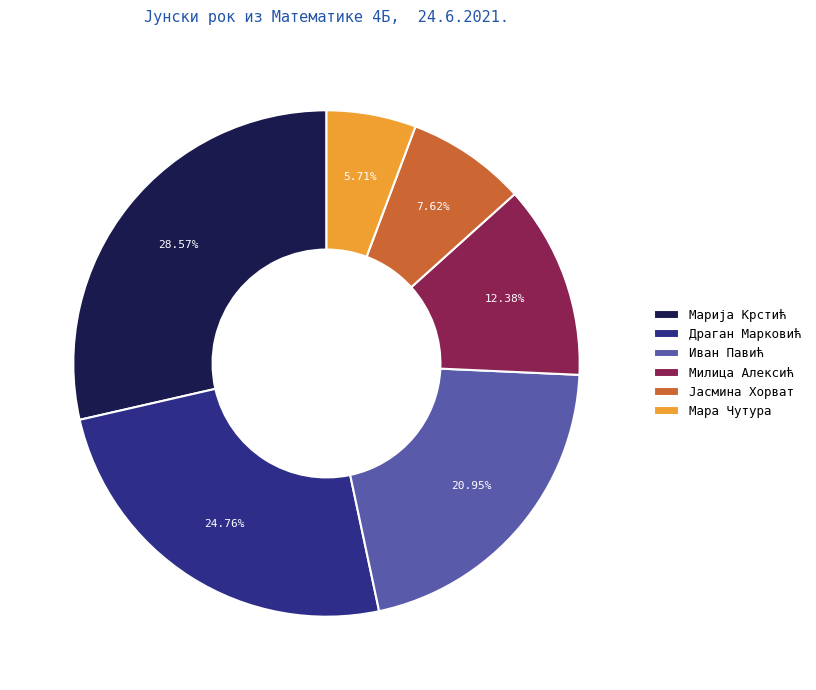

To the nearest percent, what is the difference between the Милица Алексић and Јасмина Хорват slice percentages?

5%